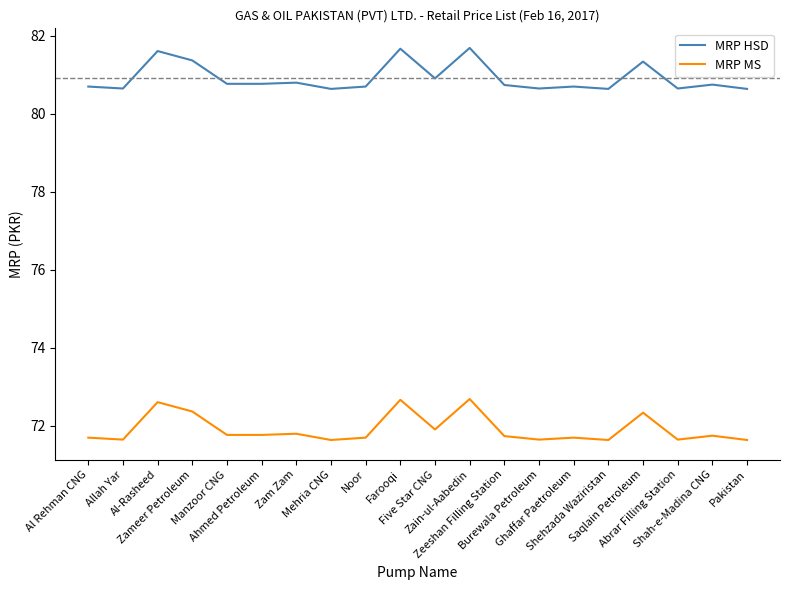

The value of MRP MS at Shehzada Waziristan is 22.8. True or false?

False